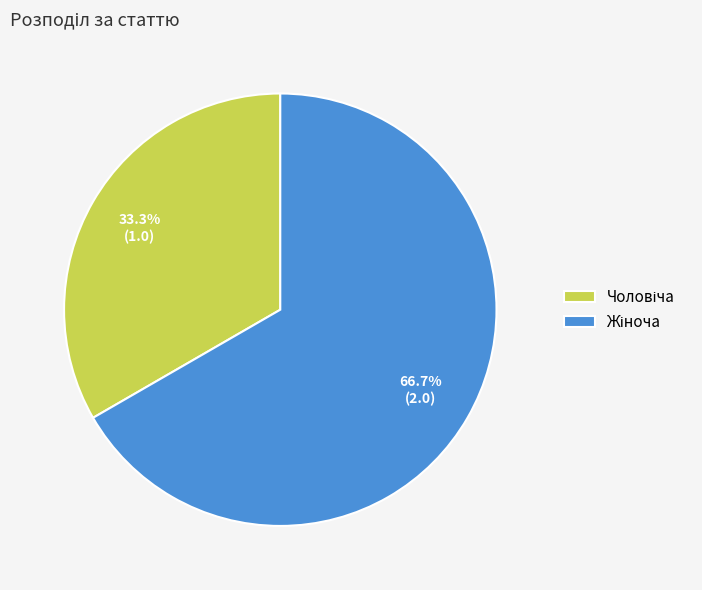

Is there any slice that represents more than half of the pie?

Yes